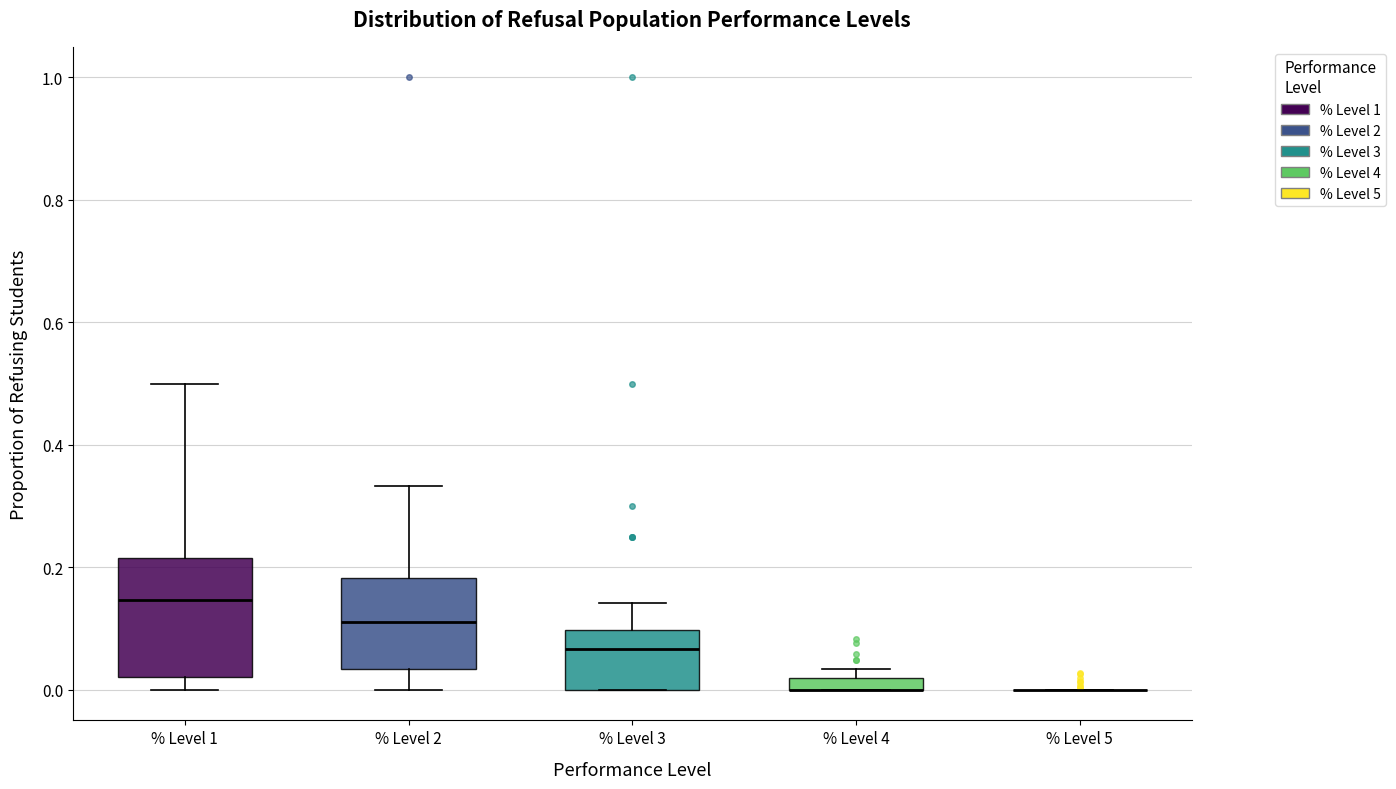

Which box is the tallest, from its lower edge to its upper edge?

% Level 1